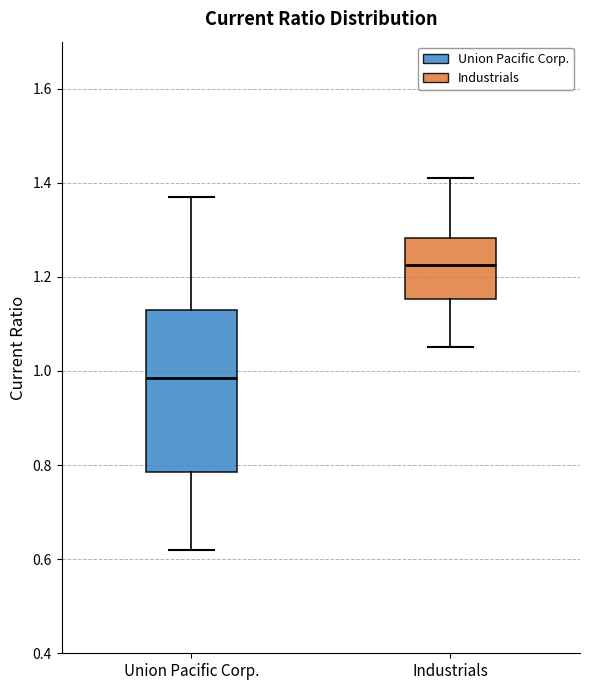

Comparing the boxes themselves (not the whiskers), which one is the tallest?

Union Pacific Corp.